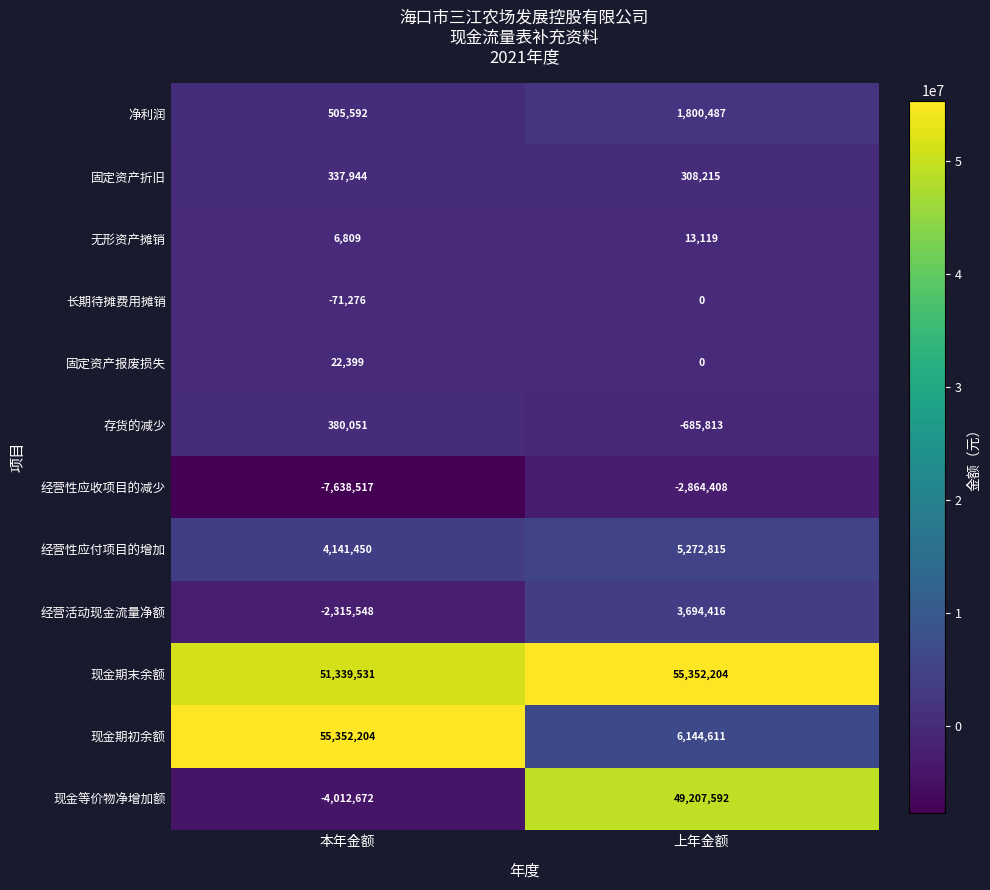

Reading left to right, list all the values displayed in this chart.

净利润: 505592	1800487
固定资产折旧: 337944	308215
无形资产摊销: 6809	13119
长期待摊费用摊销: -71276	0
固定资产报废损失: 22399	0
存货的减少: 380051	-685813
经营性应收项目的减少: -7638517	-2864408
经营性应付项目的增加: 4141450	5272815
经营活动现金流量净额: -2315548	3694416
现金期末余额: 51339531	55352204
现金期初余额: 55352204	6144611
现金等价物净增加额: -4012672	49207592